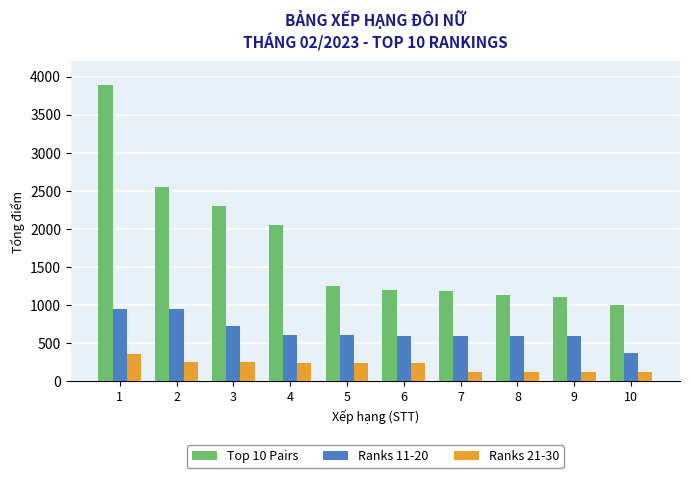

How many values in the Ranks 21-30 series are below 240?

4